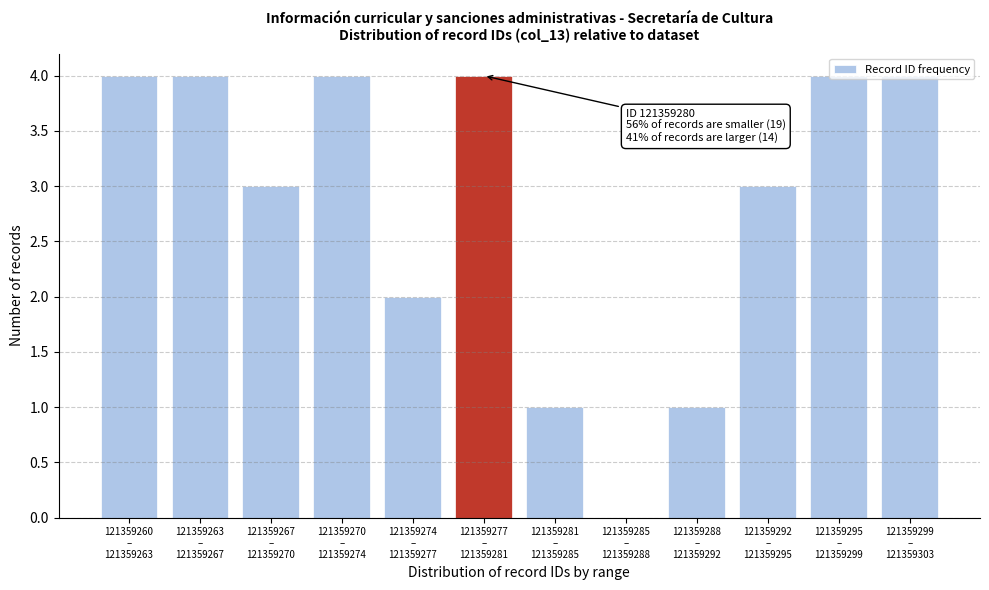

What is the sum of all values?

34